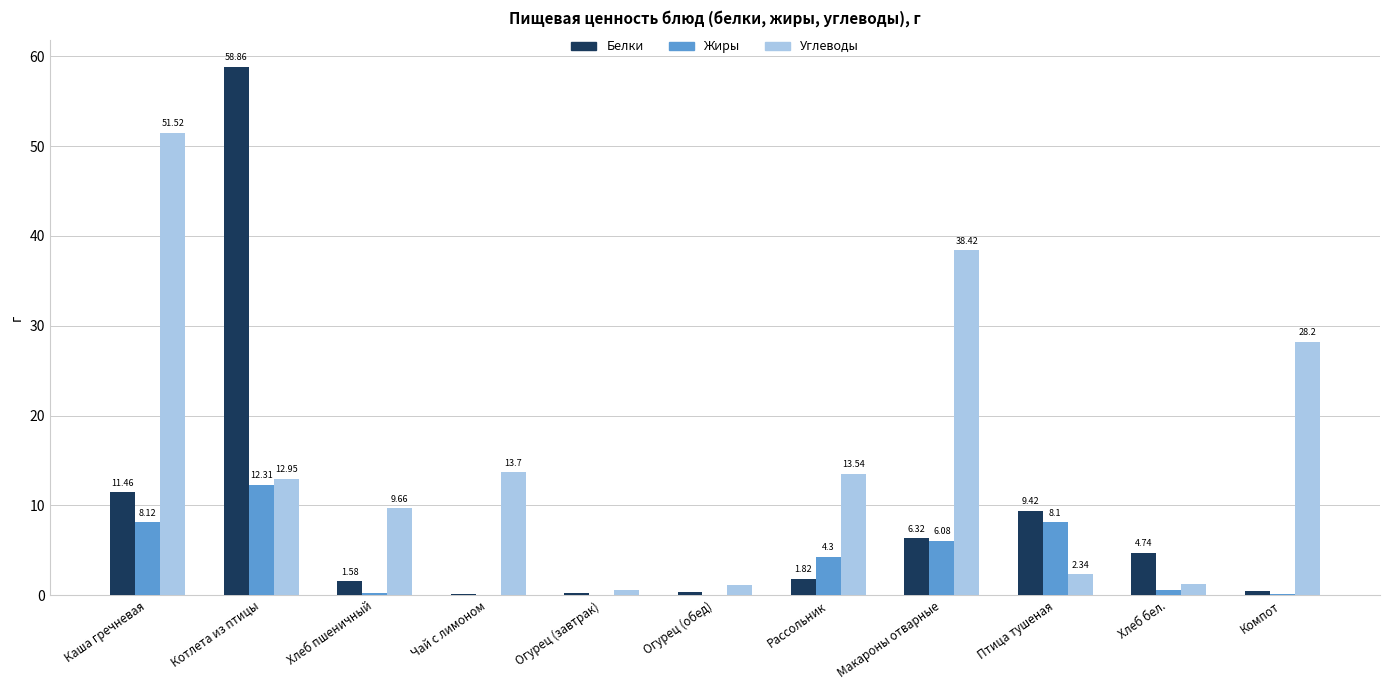

At which label is Белки closest to 29?

Каша гречневая